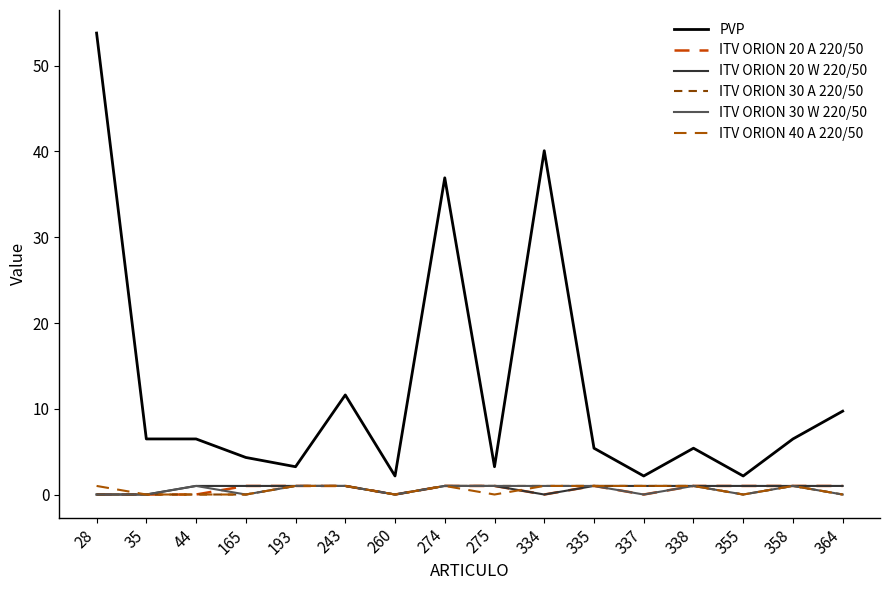

True or false: ITV ORION 30 W 220/50 and ITV ORION 20 A 220/50 cross at least once.

True